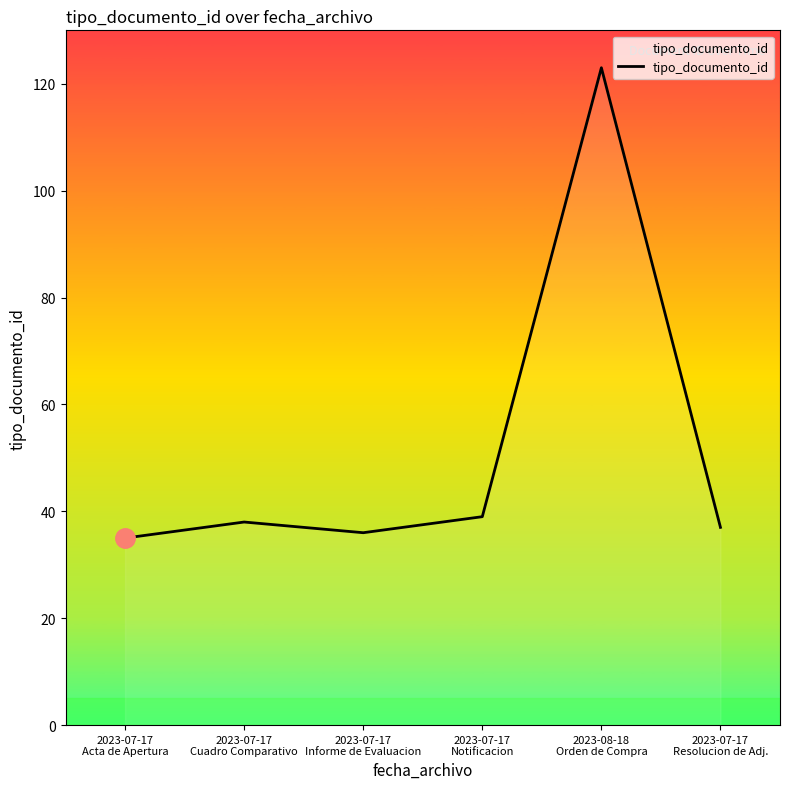

What is the greatest value displayed?

123